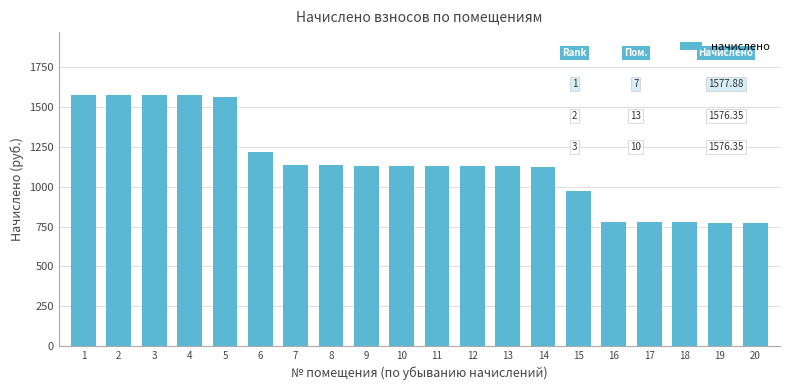

What is the greatest value displayed?

1577.9